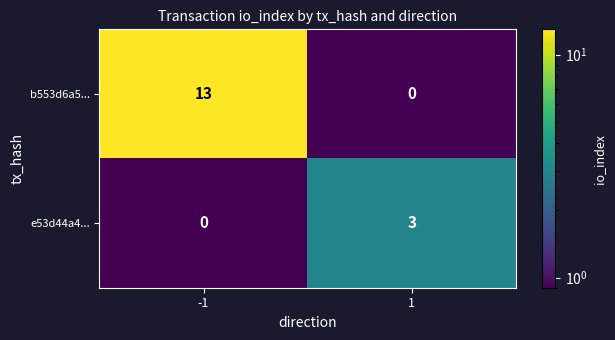

What is the approximate value of e53d44a4... at 1?

3